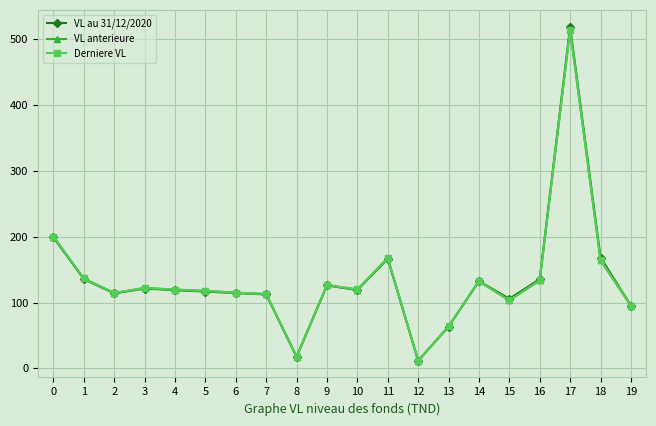

What is the value of the Derniere VL point at the 20th from the left?

95.5